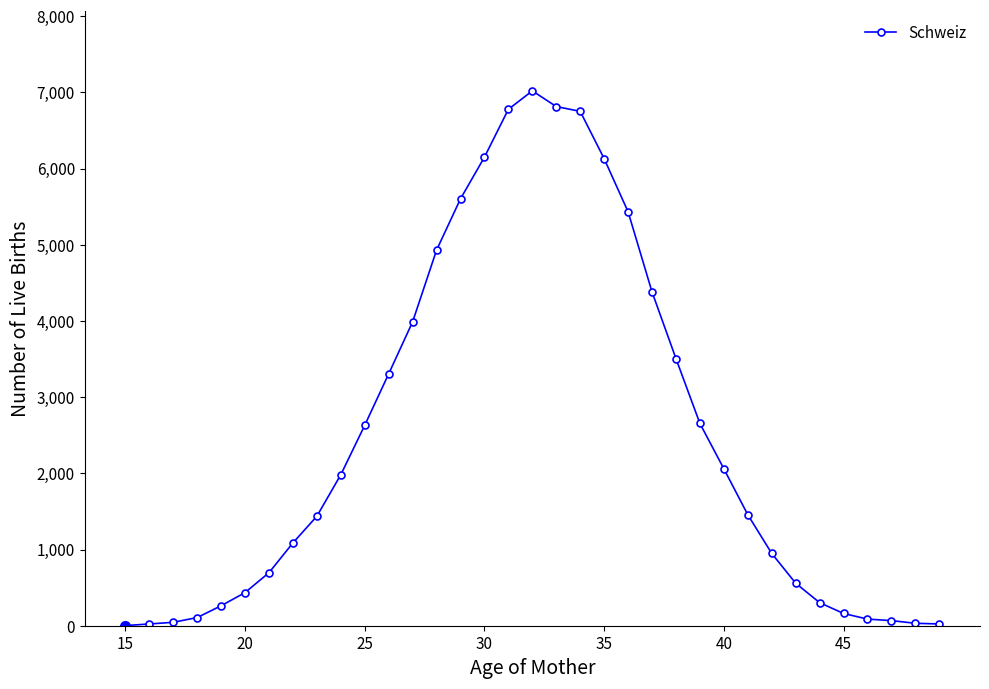

What is the average value?

2510